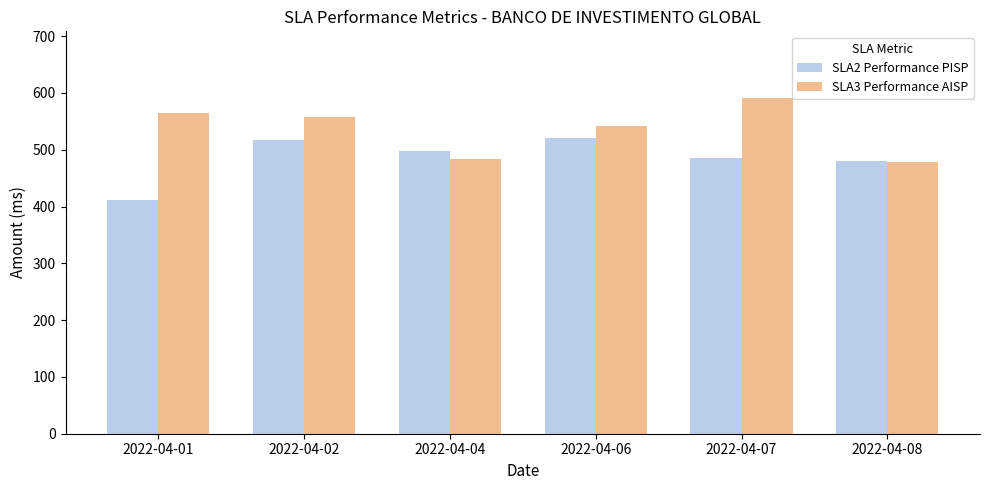

What is the sum of all SLA2 Performance PISP values?

2912.7